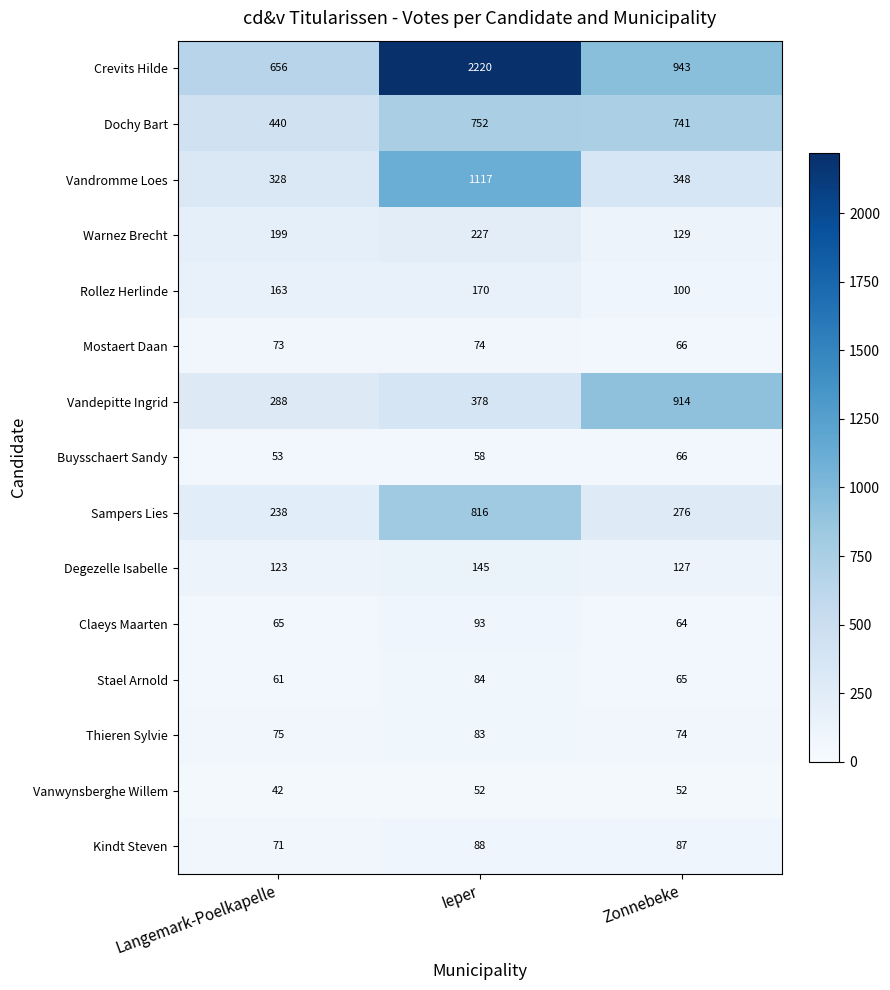

Count the Warnez Brecht values in the range 129 to 227.

3